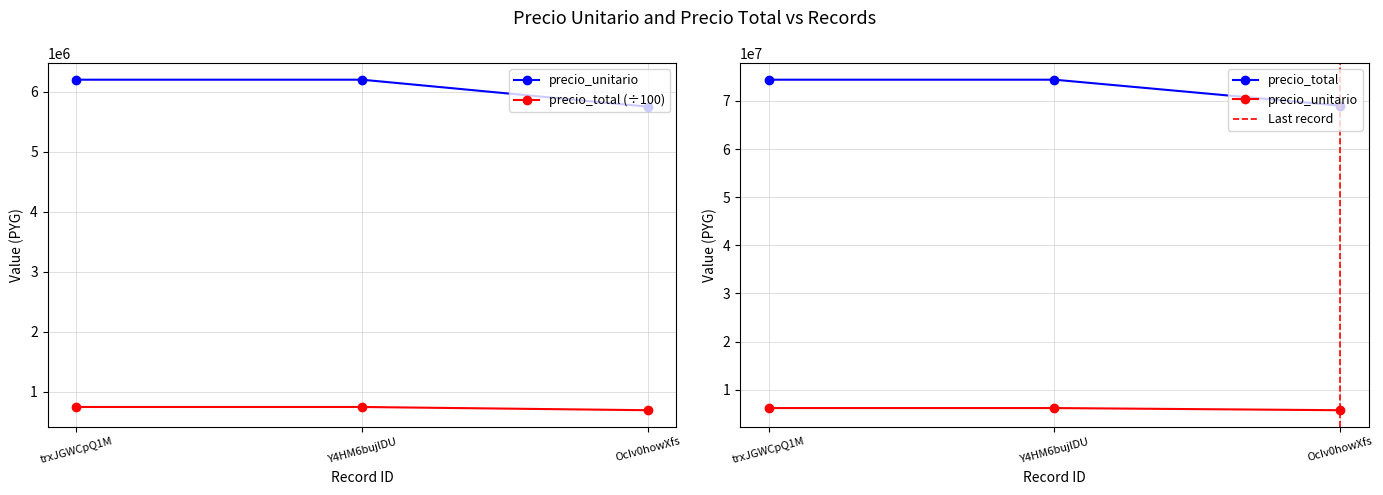

What are all the series names shown in the legend?

precio_unitario, precio_total